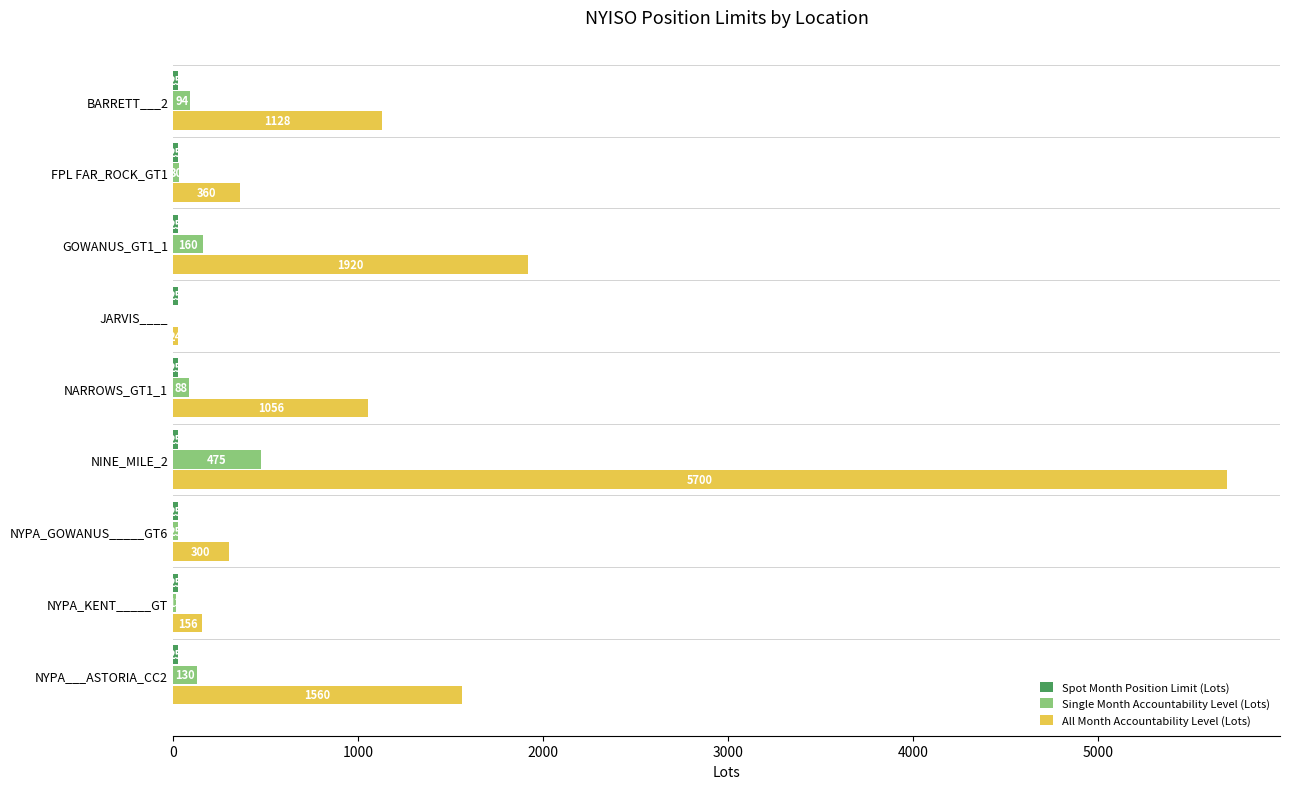

At which category is the sum across all series the highest?

NINE_MILE_2